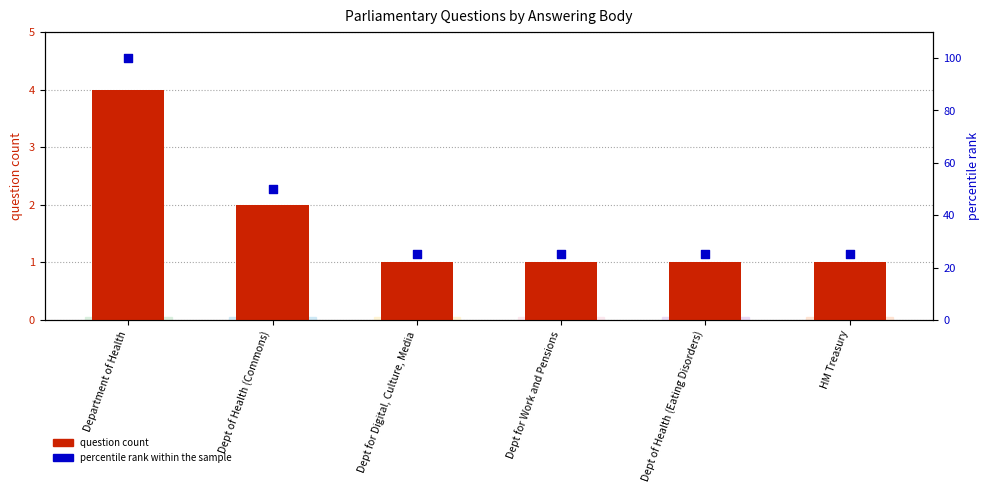

Which series has the largest total across all categories?

percentile rank within the sample